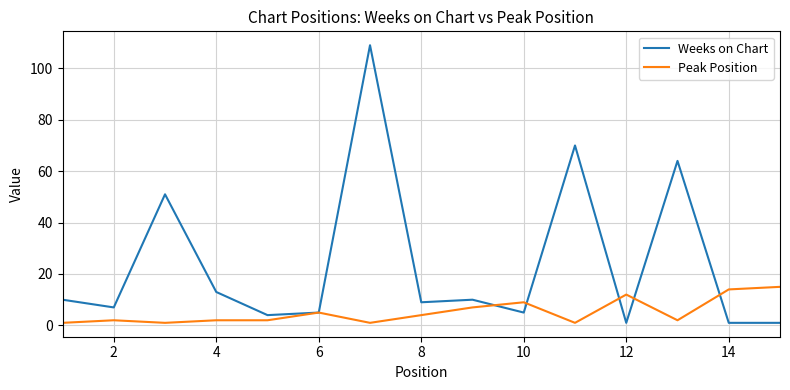

Reading left to right, list all the values displayed in this chart.

Weeks on Chart: 10	7	51	13	4	5	109	9	10	5	70	1	64	1	1
Peak Position: 1	2	1	2	2	5	1	4	7	9	1	12	2	14	15